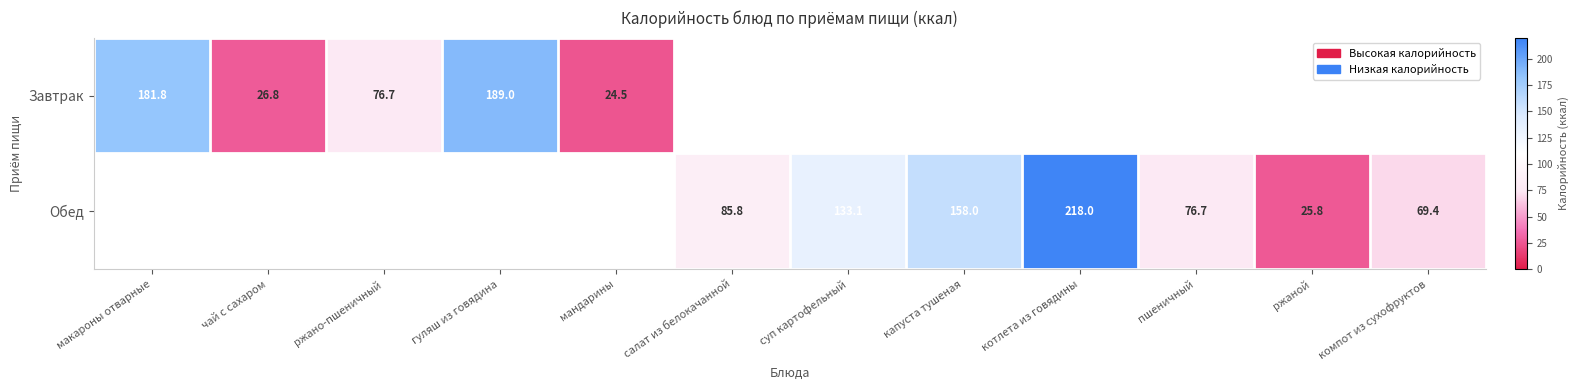

Is the value of Завтрак at чай с сахаром greater than the value of Обед at салат из белокачанной?

No